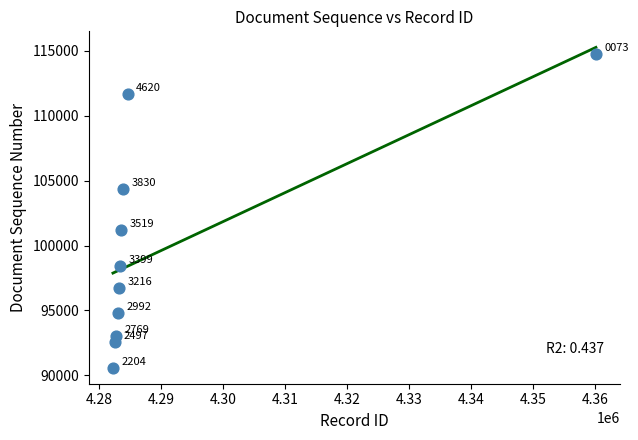

What Y value in the scatter plot is closest to 102685?

101224